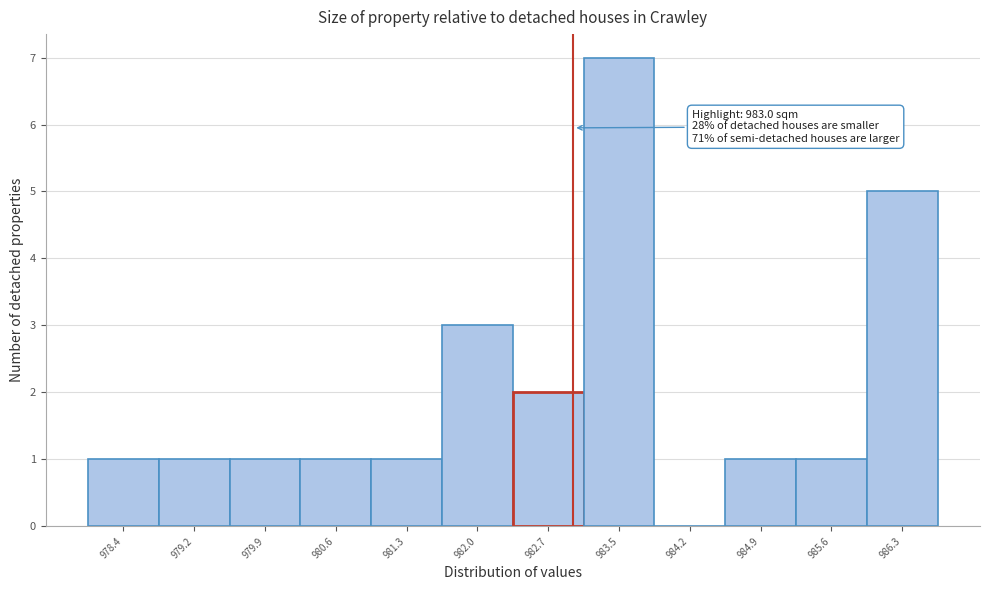

Which range on the x-axis has the tallest bar?

983.1 to 983.8